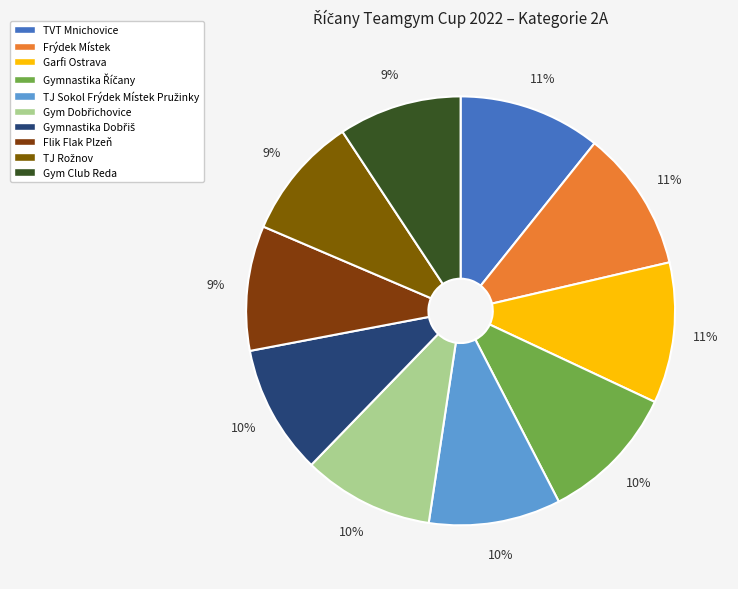

Is there a majority slice in this chart?

No